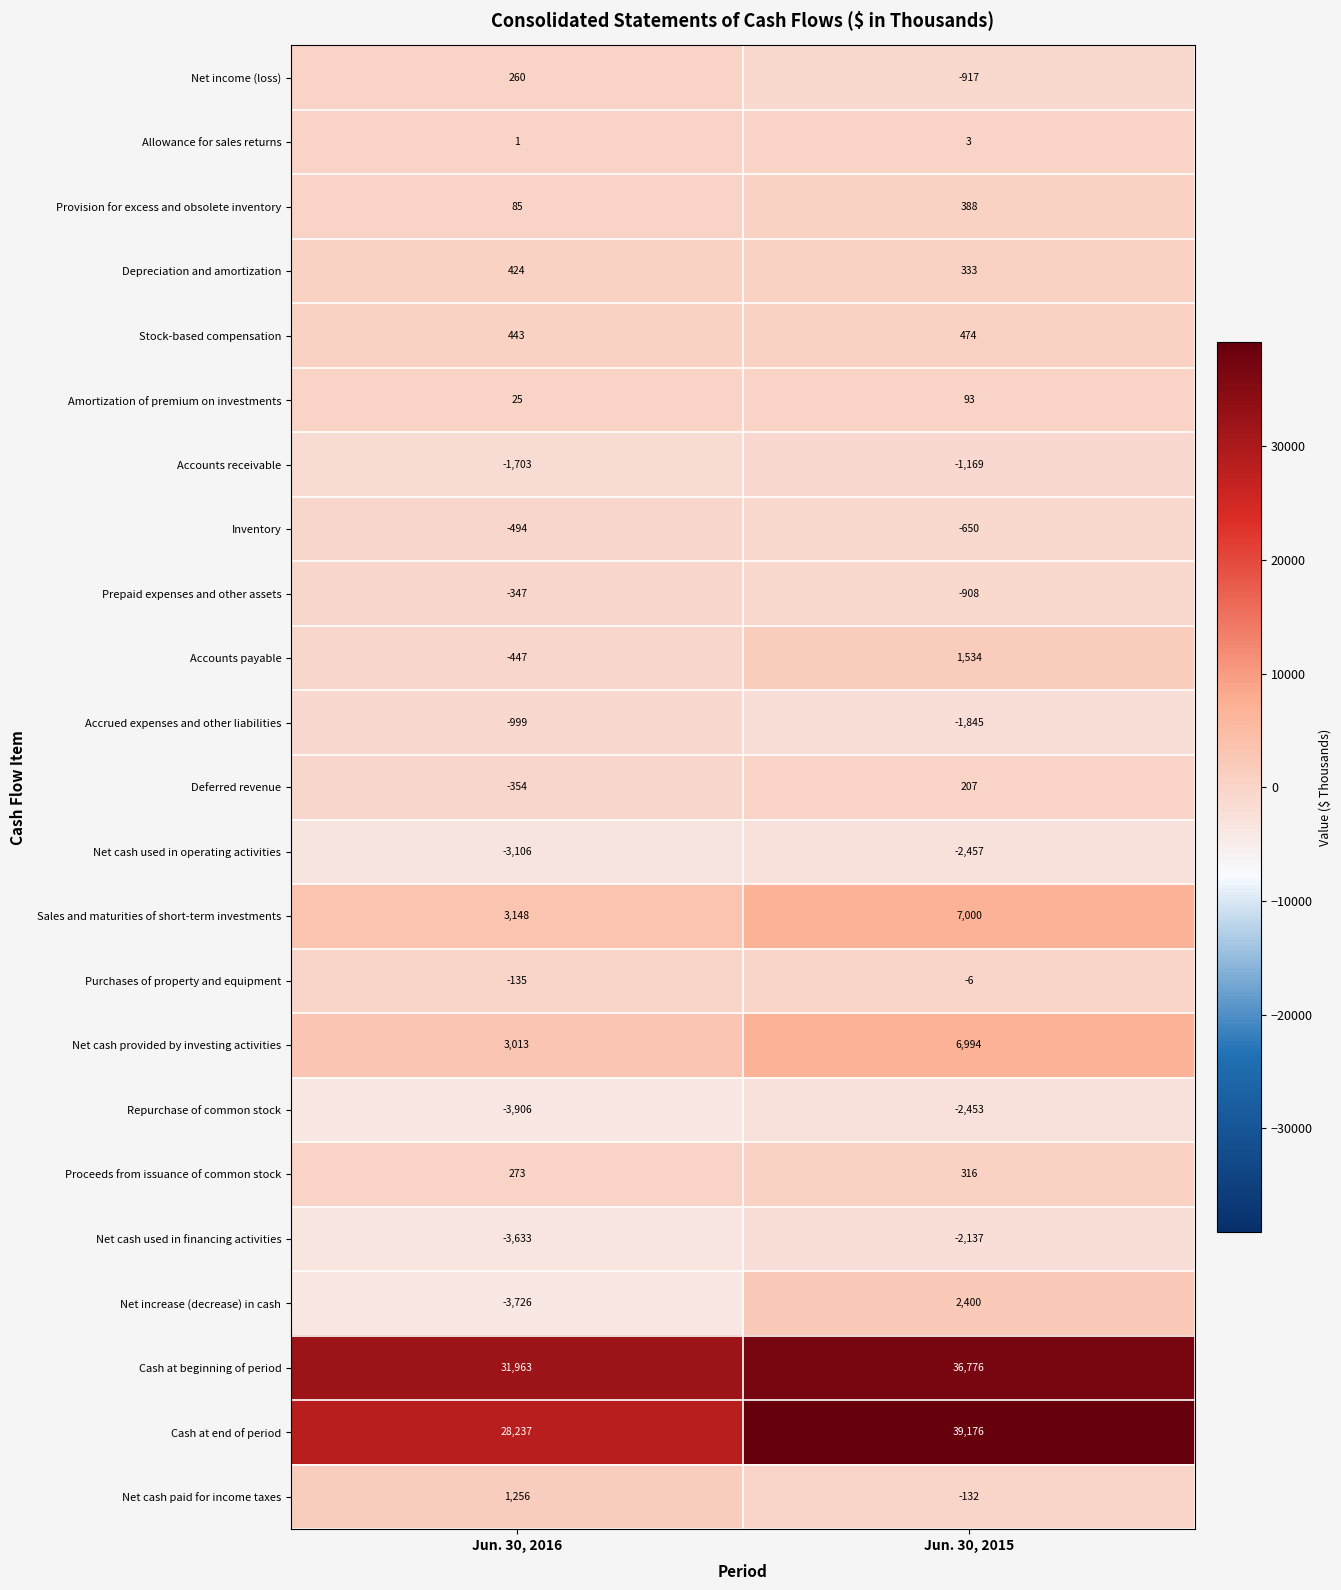

Which series changed the most between Jun. 30, 2016 and Jun. 30, 2015?

Cash at end of period